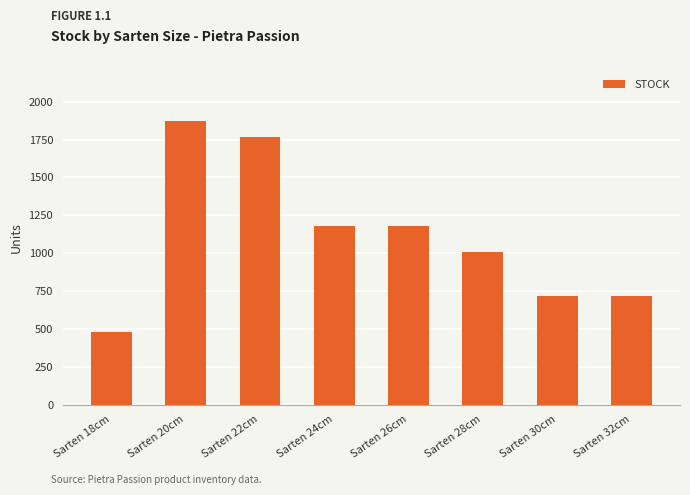

Reading right to left, what are all the values shown in this chart?

Sarten 32cm=720	Sarten 30cm=720	Sarten 28cm=1008	Sarten 26cm=1176	Sarten 24cm=1176	Sarten 22cm=1764	Sarten 20cm=1872	Sarten 18cm=480